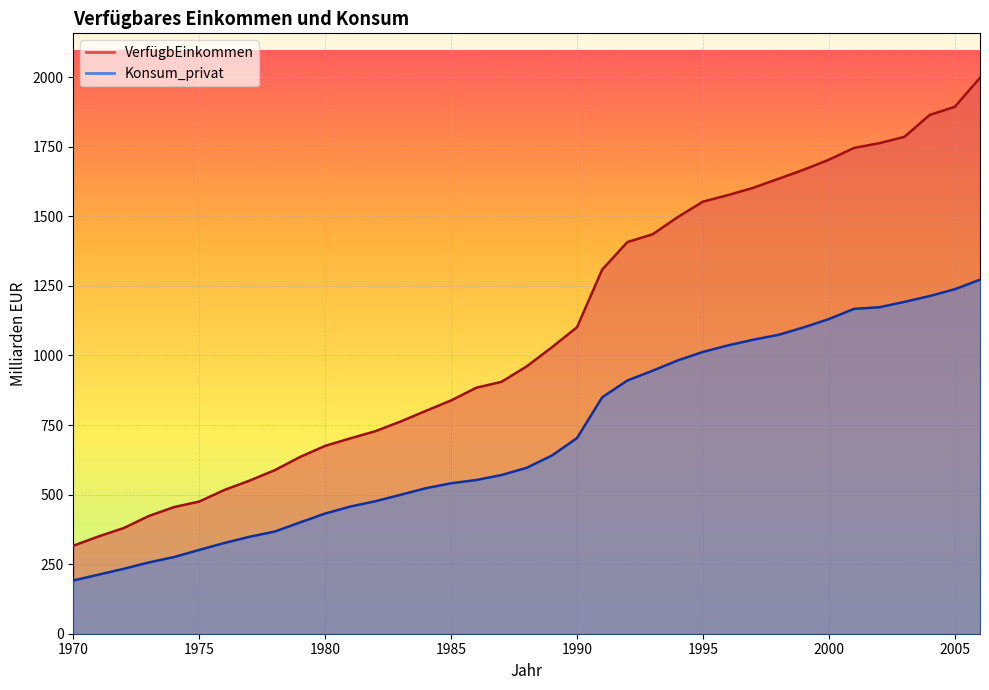

What is the difference between the maximum and minimum values in the VerfügbEinkommen series?

1681.7